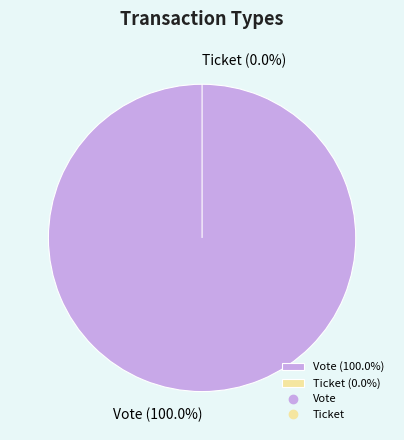

Is it true that Vote is 100% of the pie?

True